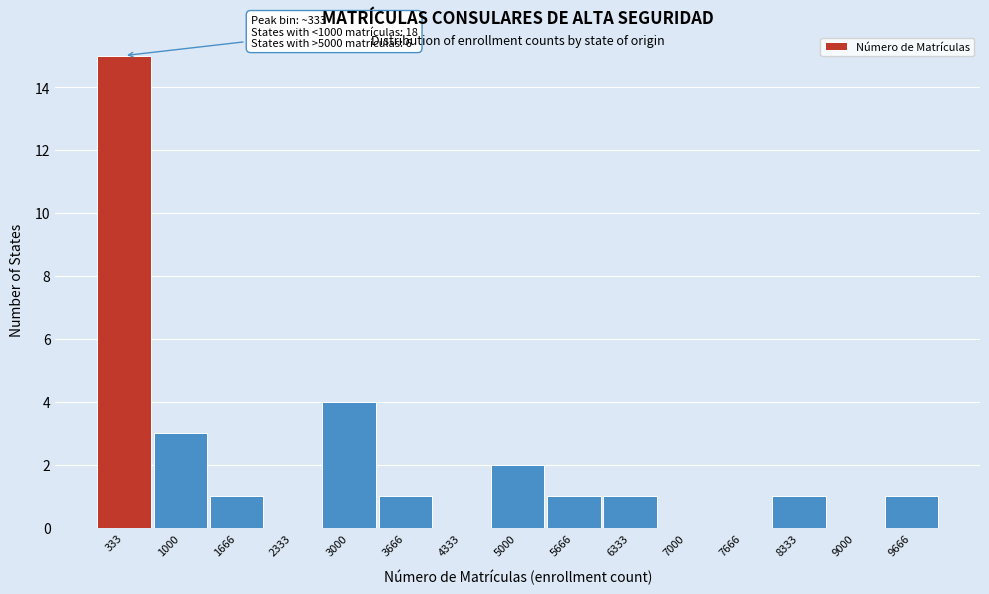

Over which range of the x-axis is the bar tallest?

0 to 700